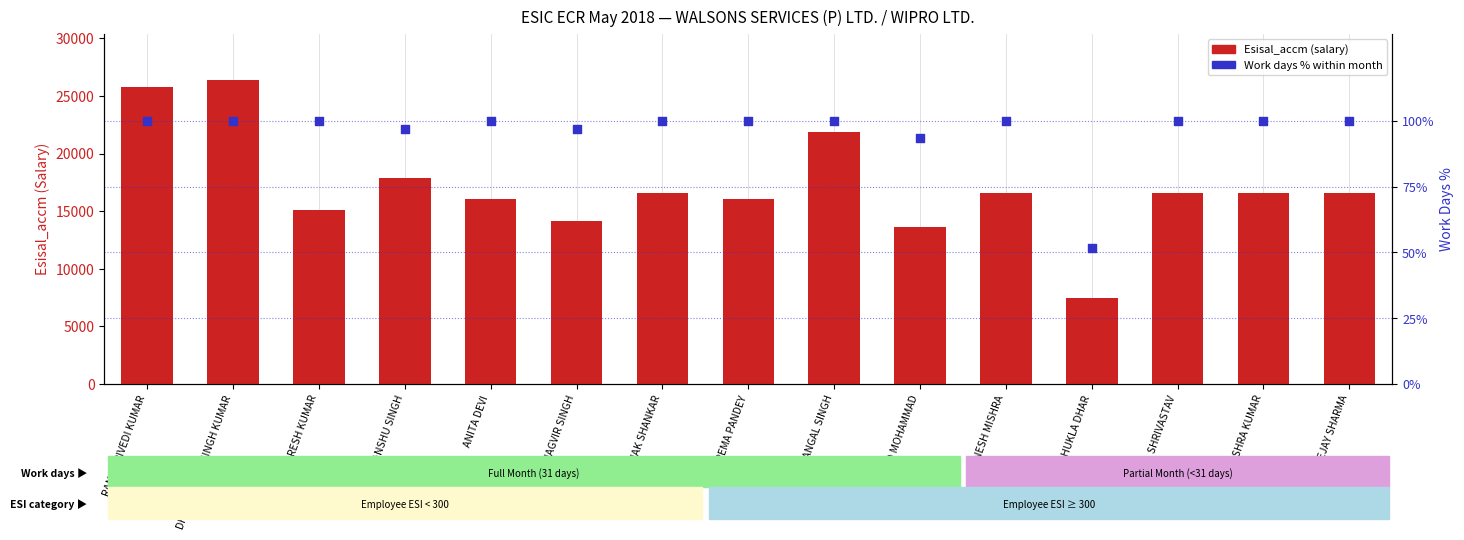

Is the value of Esisal_accm at UDAY PATHAK SHANKAR greater than the value of Work Days % at DINESH MISHRA?

Yes